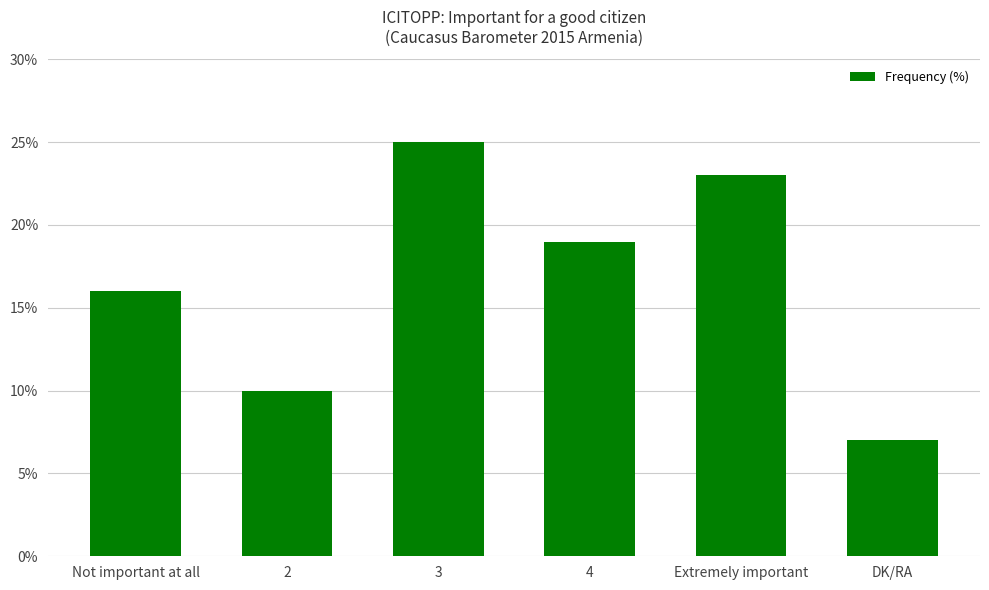

What is the ratio of the value at 4 to the value at 3?

0.8